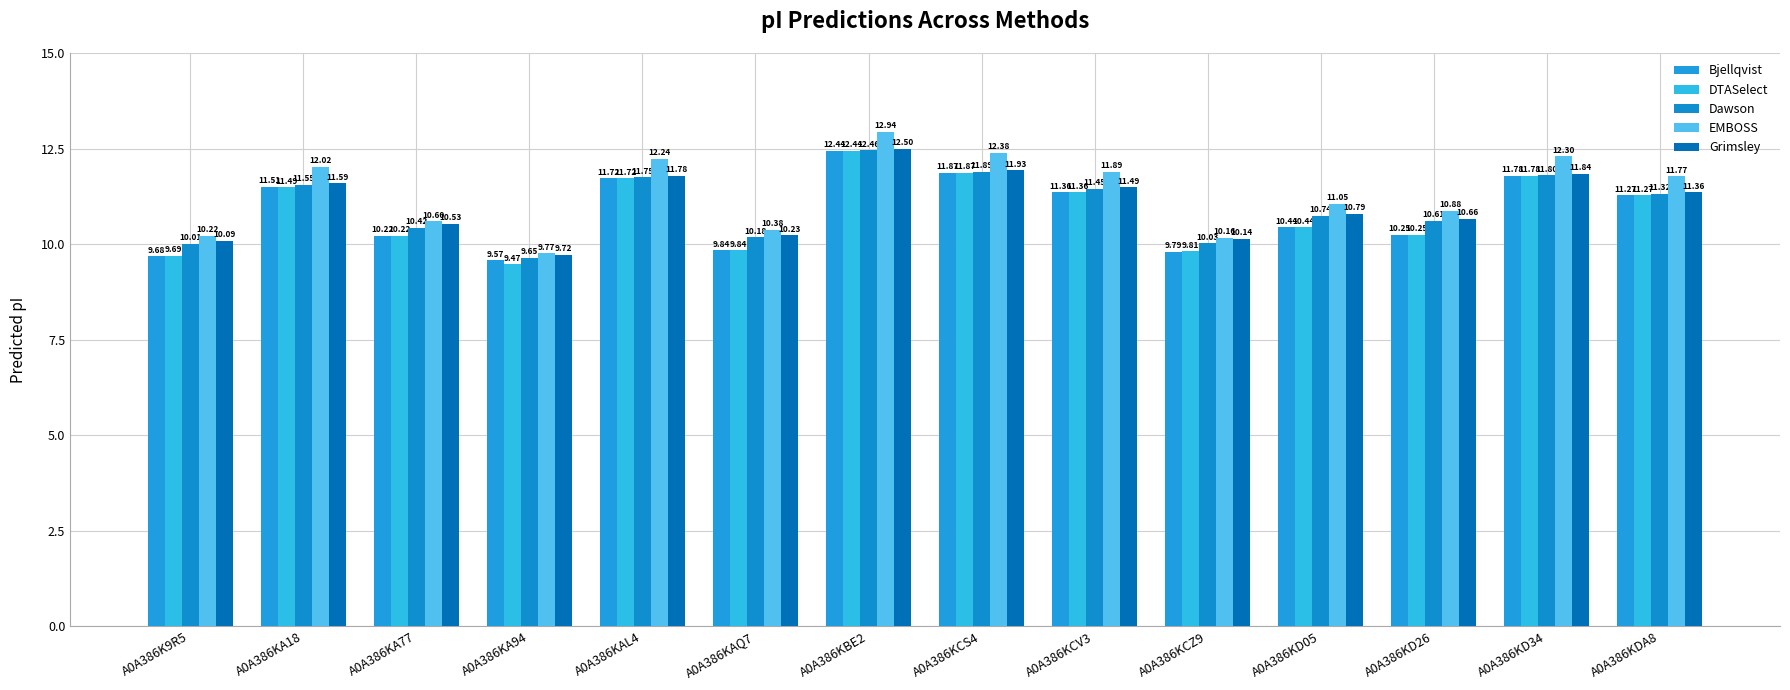

What is the sum of the Bjellqvist values at A0A386KCZ9 and A0A386KDA8?

21.1